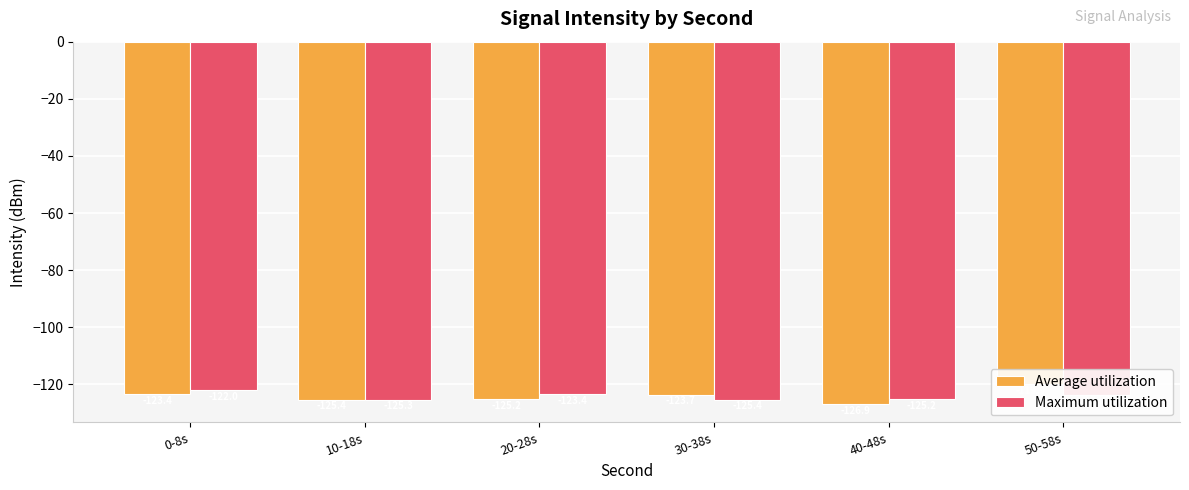

How many bars are there in total?

12